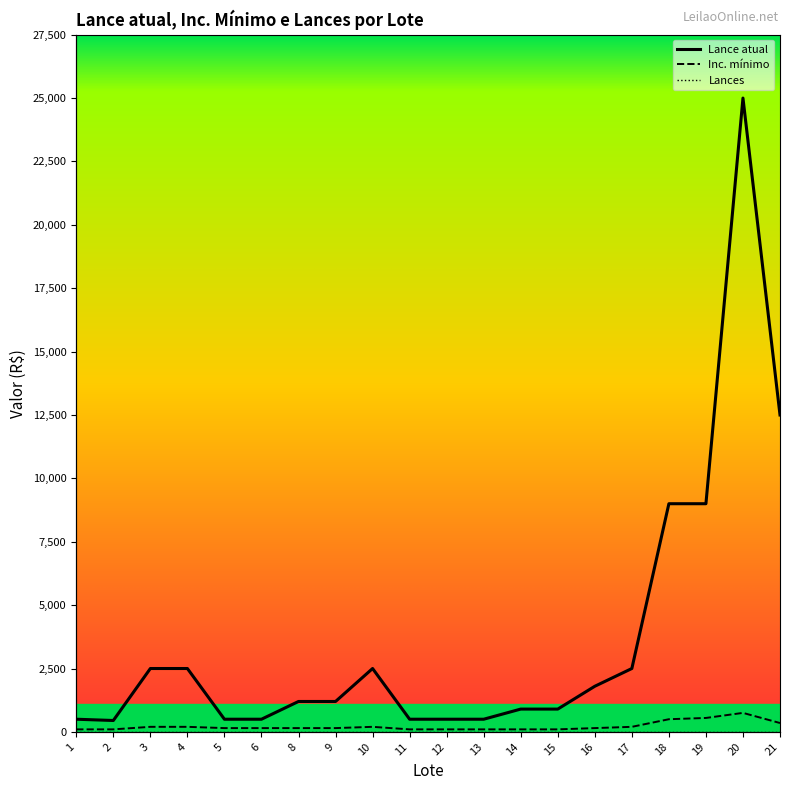

Which label corresponds to the largest value in the chart?

20